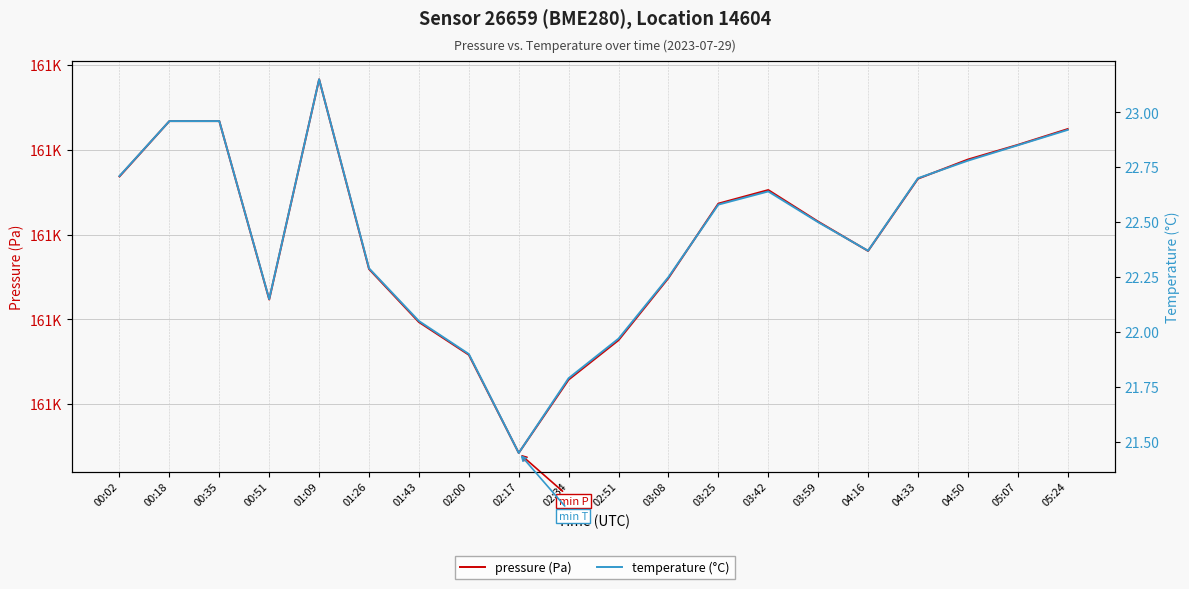

How many lines are shown in the chart?

2